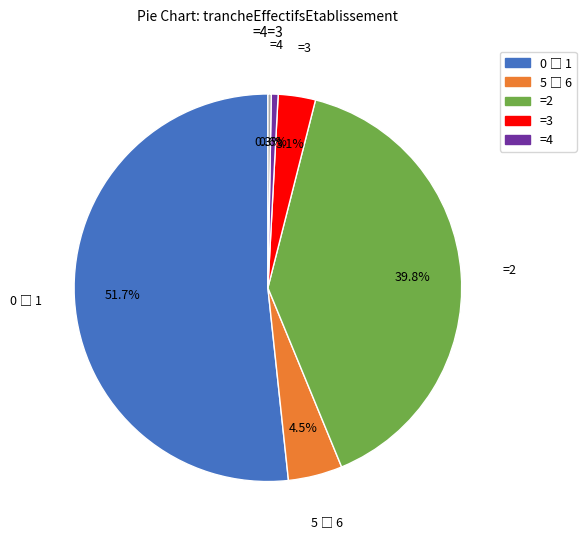

Does any single category account for the majority?

Yes